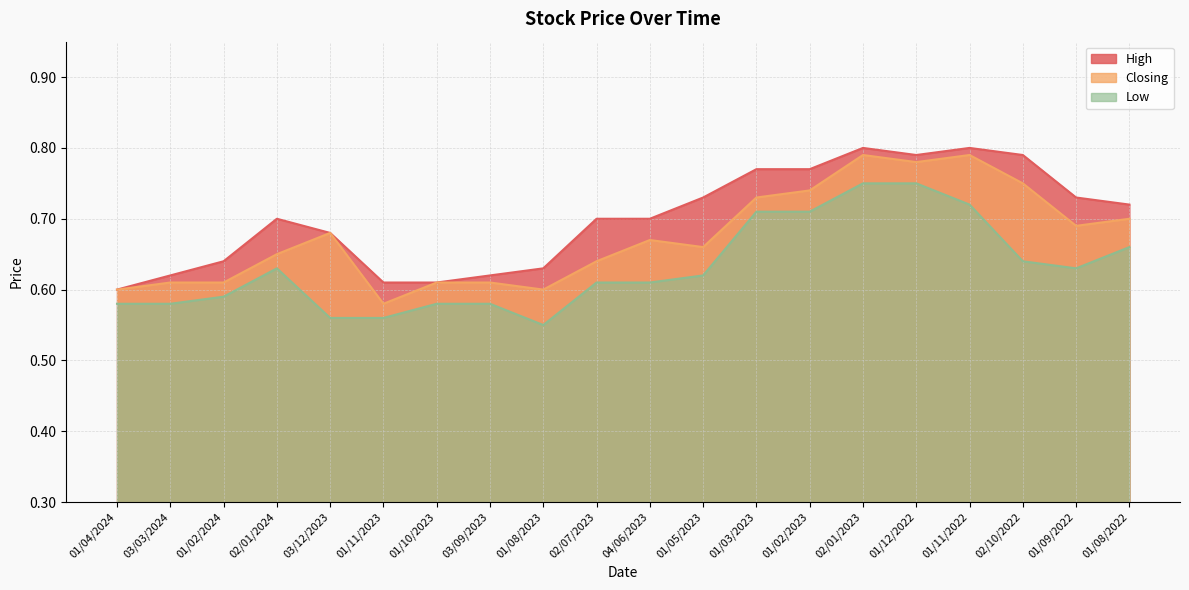

Is it true that High equals 0.6 at 01/08/2023?

True